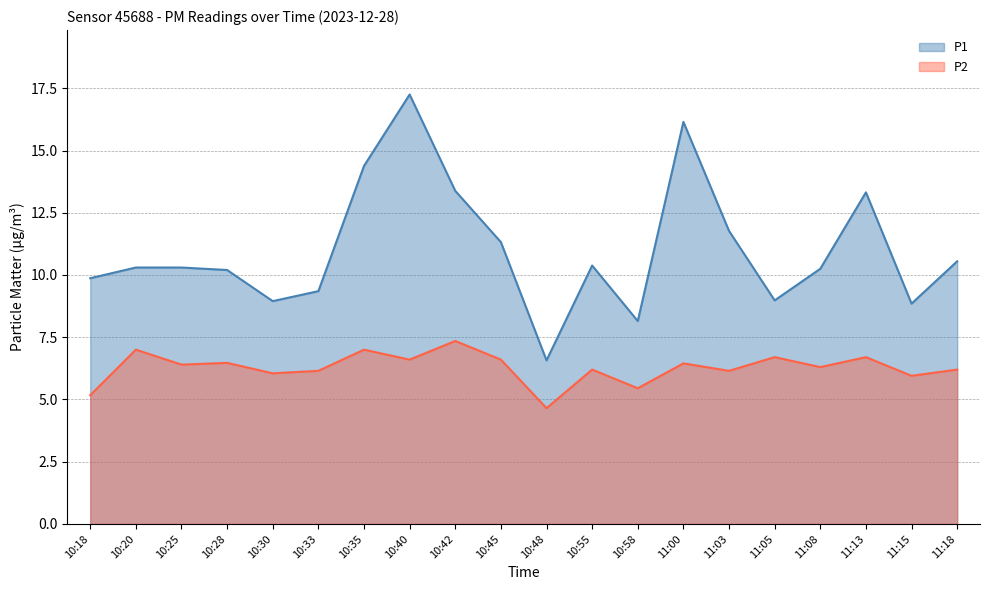

Which series has the widest spread of values?

P1